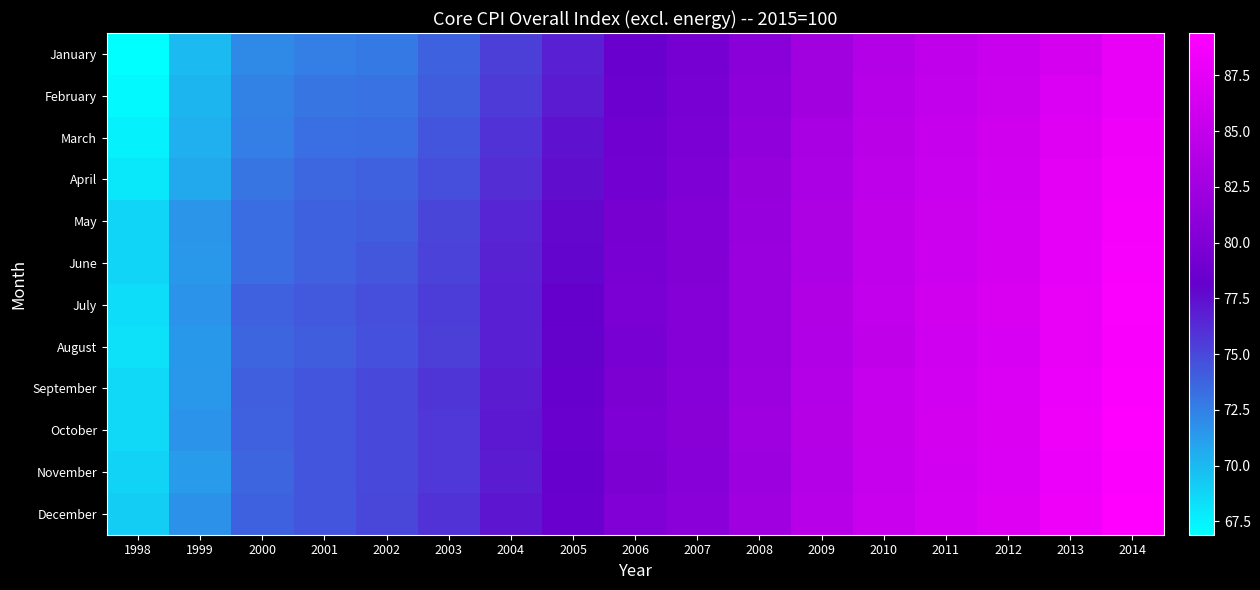

At which category does the chart reach its peak across all series?

2014